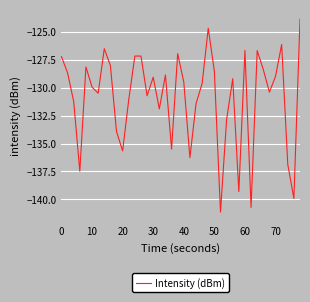

What is the smallest value displayed?

-141.1